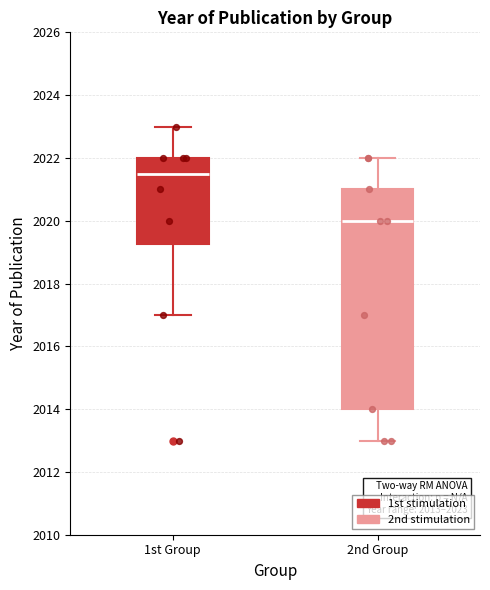

Which box's median line is the lowest?

2nd Group